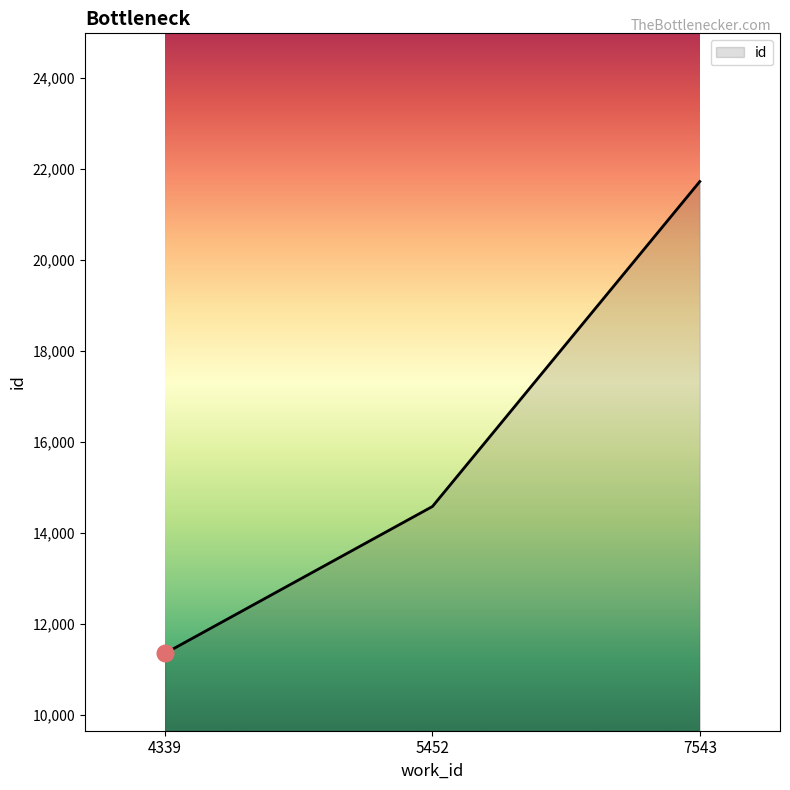

What is the minimum value shown in the chart?

11346